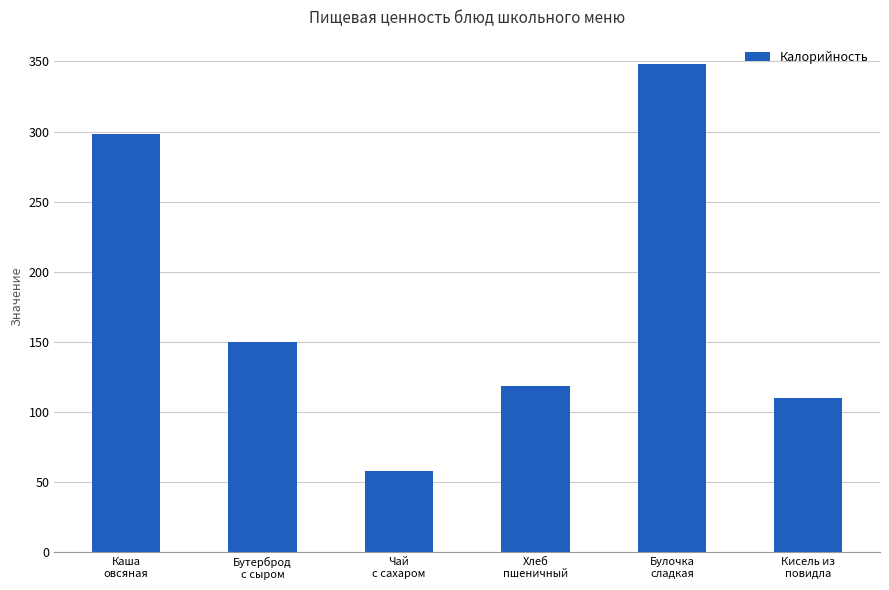

Does the chart contain any negative values?

No